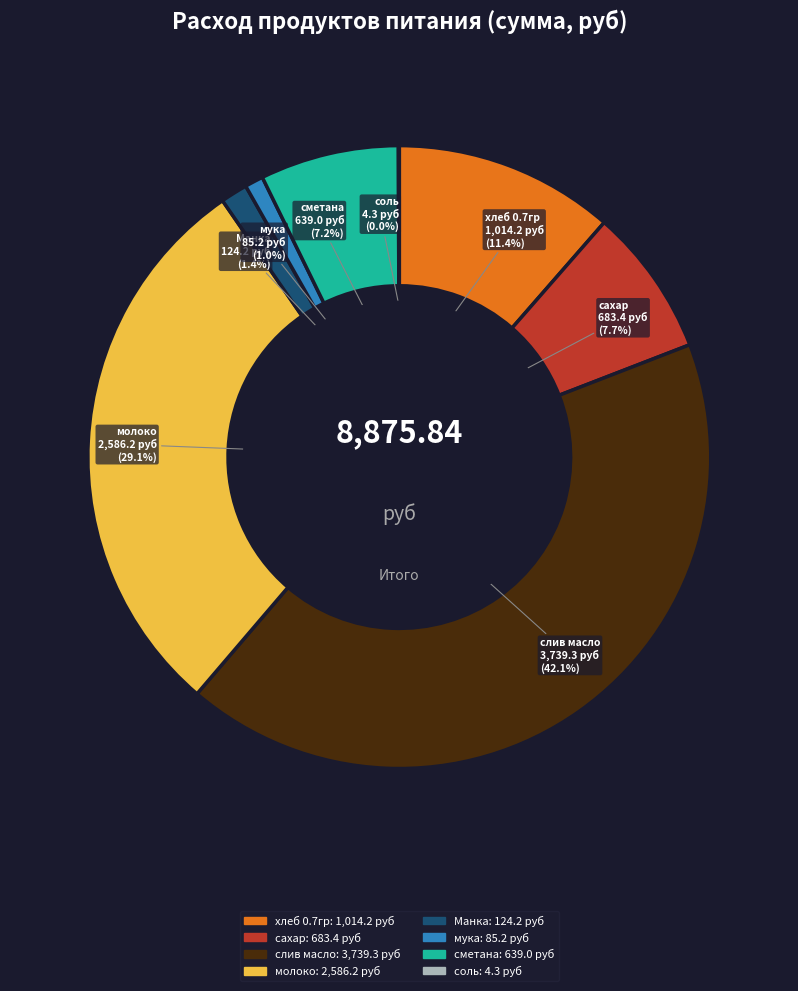

Does any single category account for the majority?

No